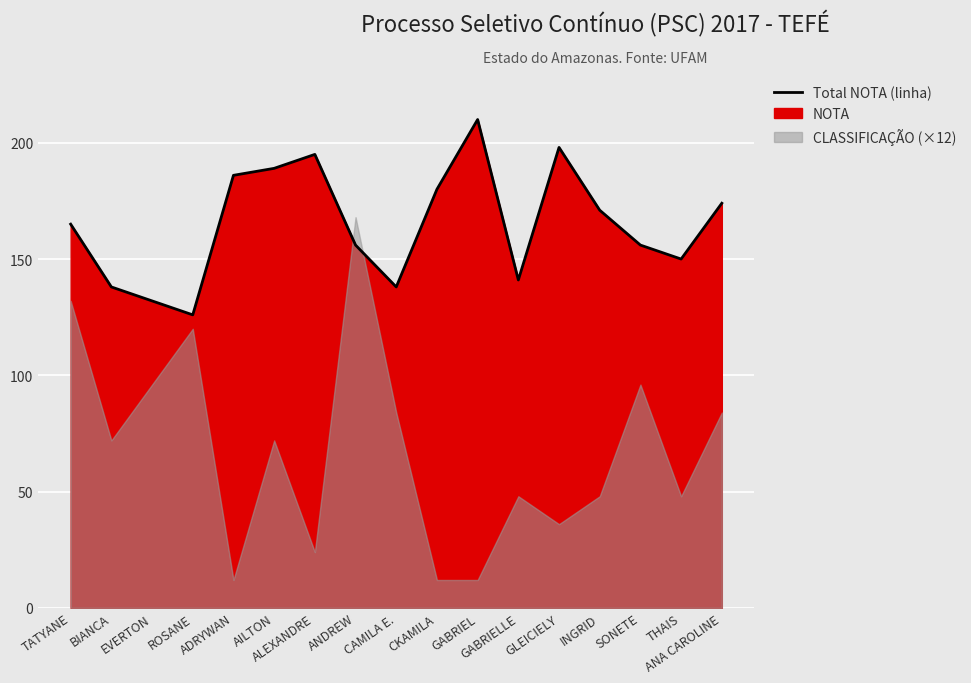

The chart shows a value of 258 at ANA CAROLINE. True or false?

False